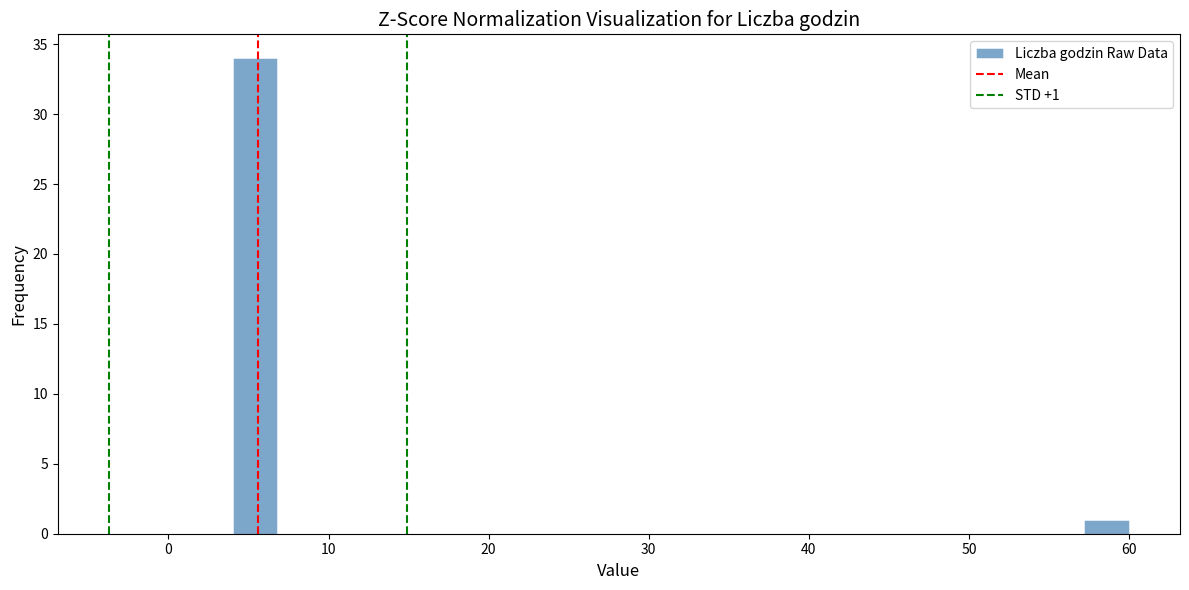

Read against the x-axis, roughly where is the centre of the tallest bar?

5